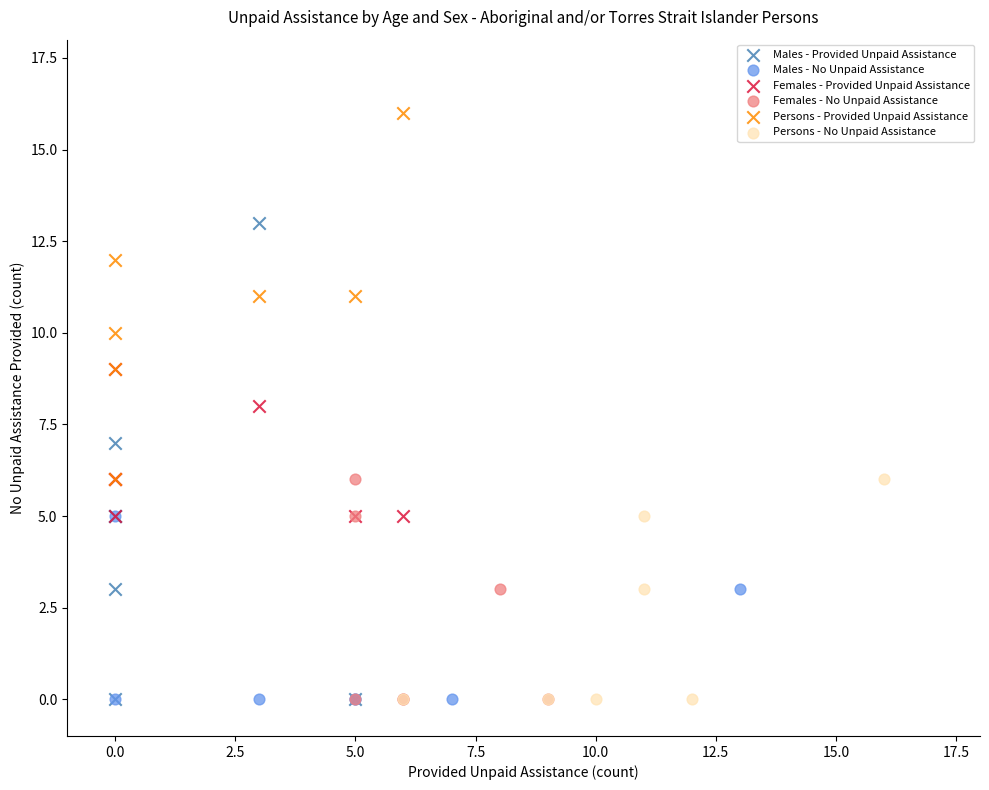

Which series contains the highest Y value?

Persons - Provided Unpaid Assistance